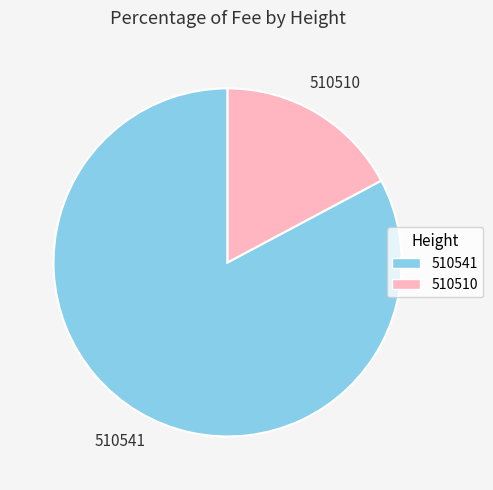

What is the smallest slice in the pie chart?

510510